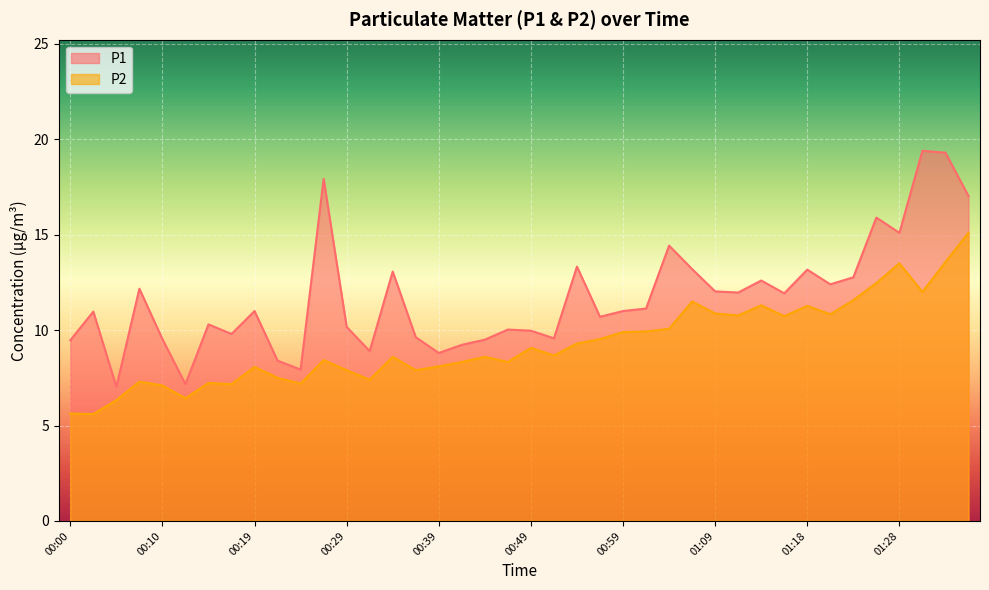

What is the smallest value displayed?

5.6